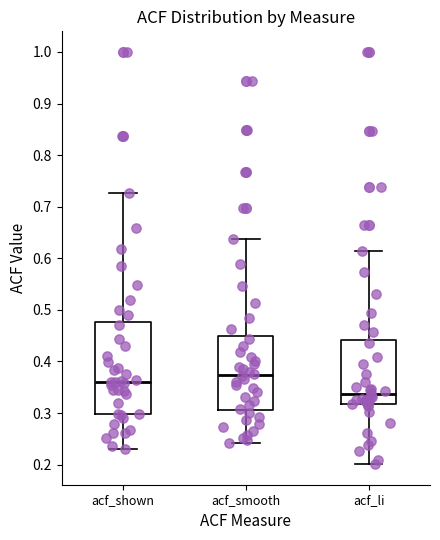

Reading left to right, transcribe this box plot: for each box, give where its median line is, the range the box spans, and where its two whiskers end, as read against the y-axis. The values are not printed on the chart, so give them approximately, as read against the axis.

acf_shown: median 0.36, box 0.30 to 0.48, whiskers 0.23 to 0.73
acf_smooth: median 0.37, box 0.31 to 0.45, whiskers 0.24 to 0.64
acf_li: median 0.34, box 0.32 to 0.44, whiskers 0.20 to 0.62